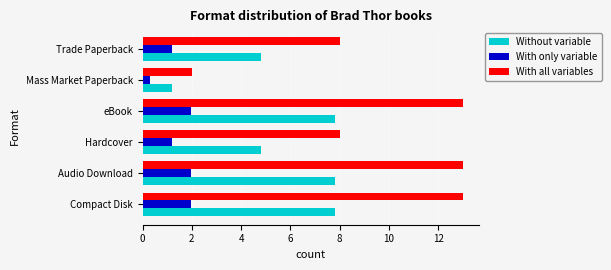

How many series are shown in this chart?

3